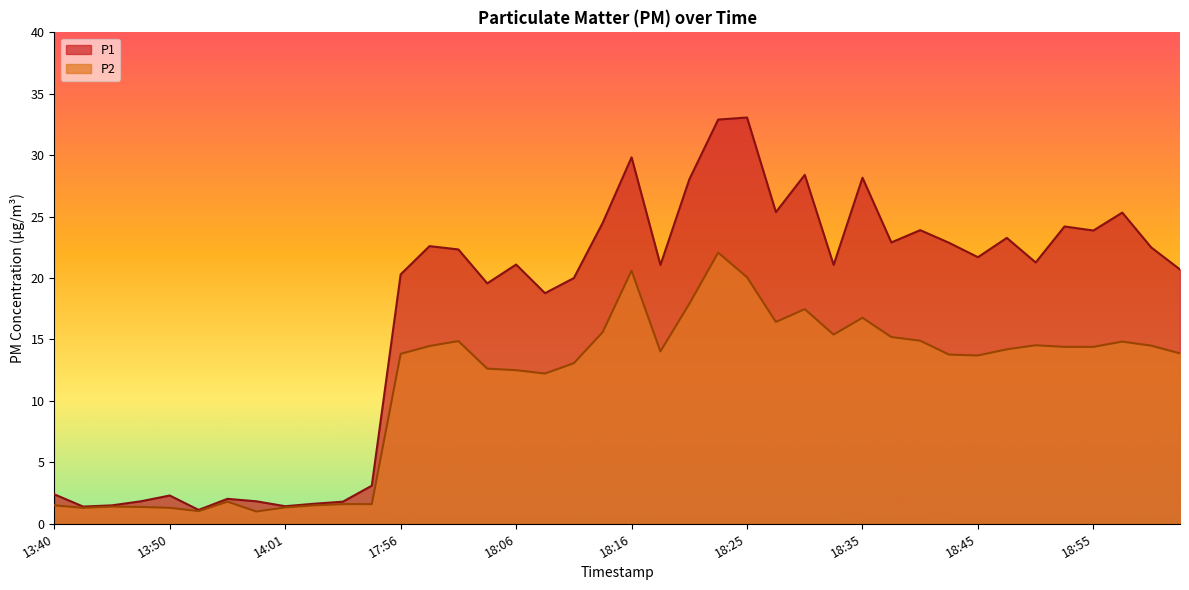

What is the total value across all series at 13:56?

3.8